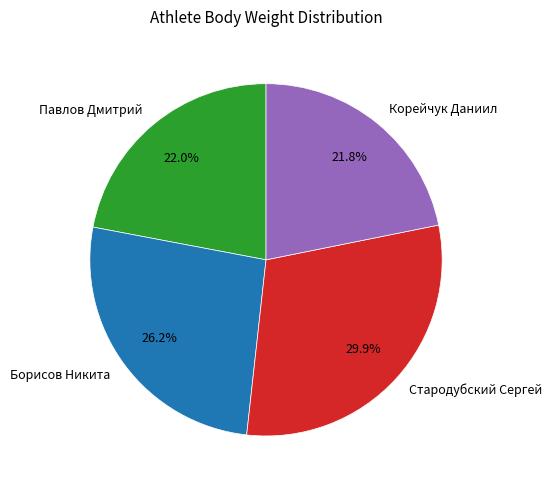

Which slice is the largest?

Стародубский Сергей